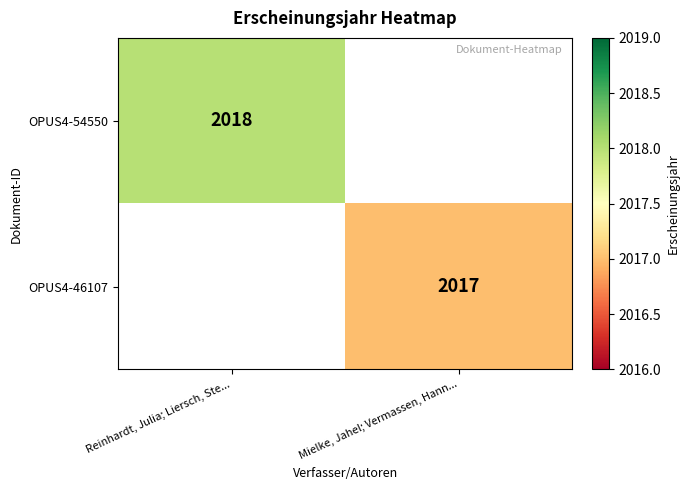

What is the smallest value displayed?

2017.0